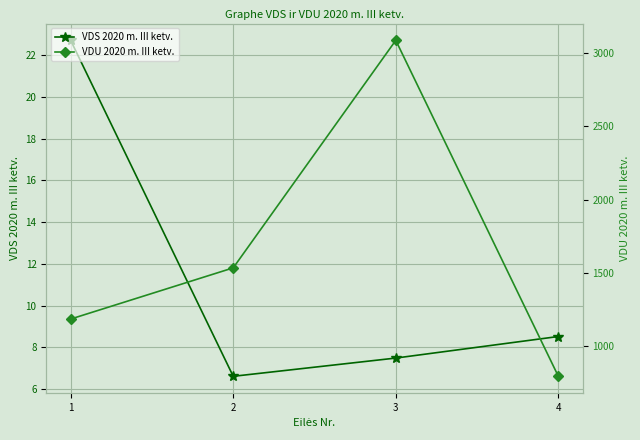

How many lines are shown in the chart?

2